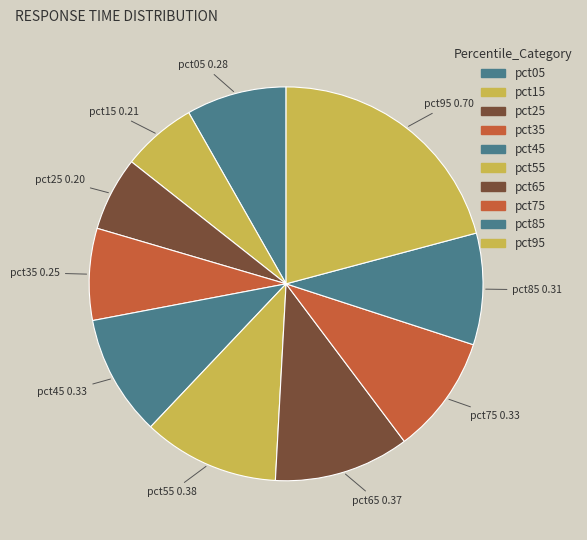

Rank the categories by value from highest to lowest.

pct95, pct55, pct65, pct45, pct75, pct85, pct05, pct35, pct15, pct25